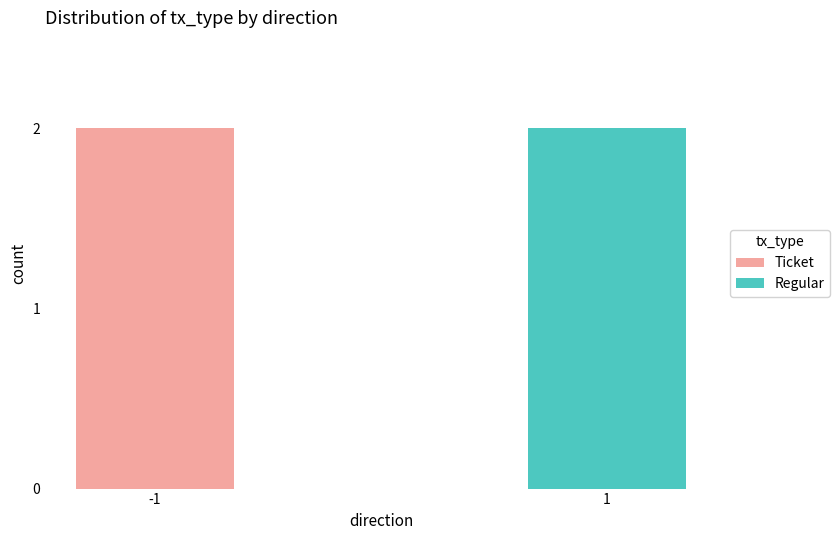

Reading left to right, list the values for the Ticket series.

-1=2	1=0